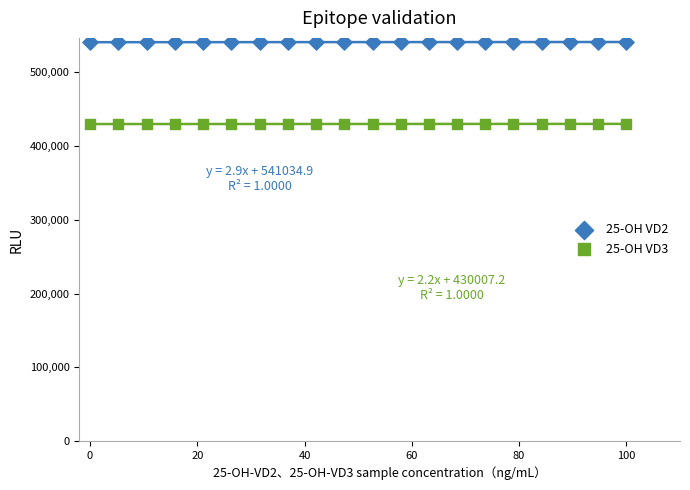

What is the X range (max minus min) for the scatter plot?

100.0